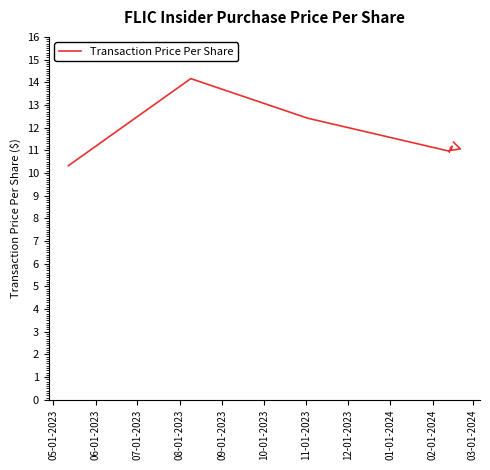

The value at 02-01-2024 is 11.0. True or false?

True